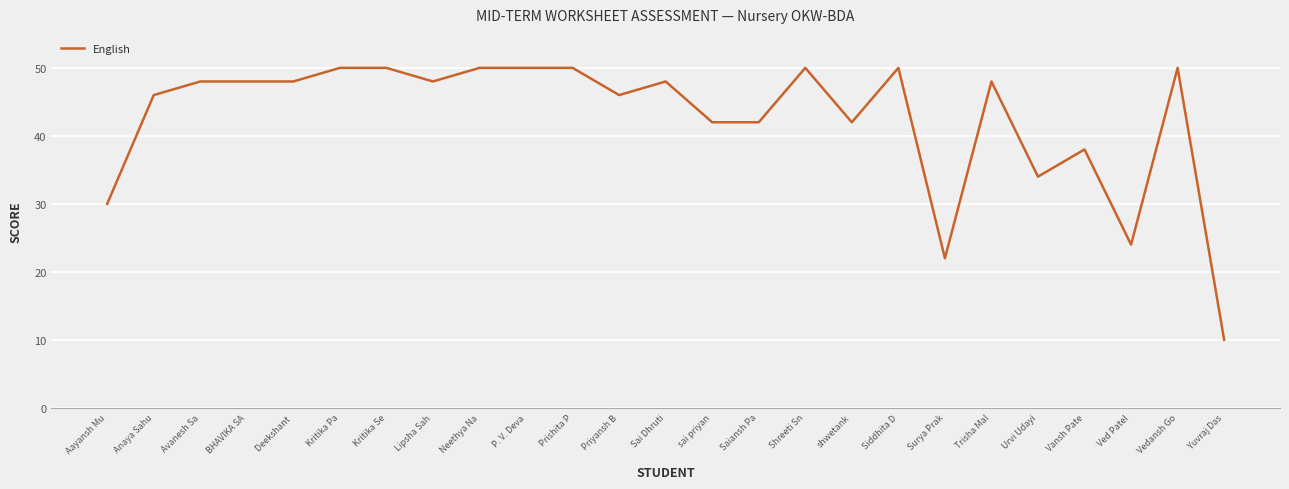

True or false: the data shows 48 at Trisha Mal.

True